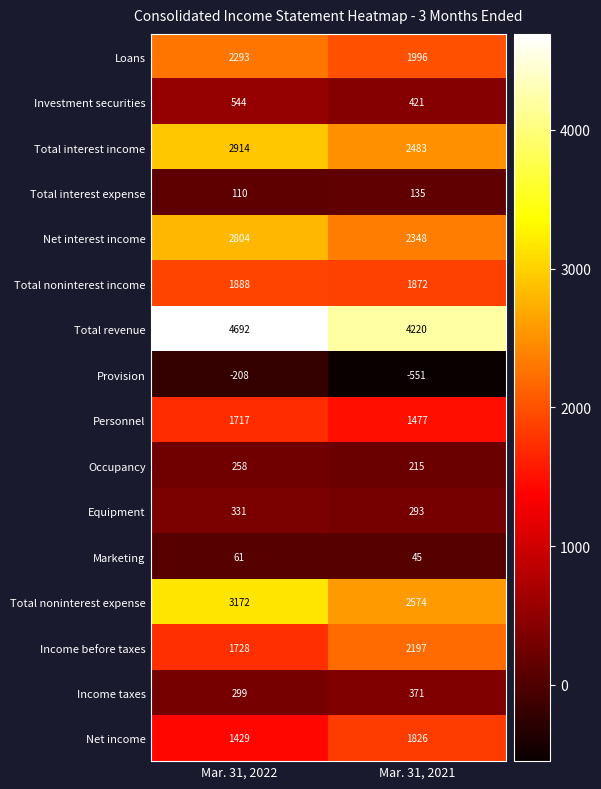

Between Mar. 31, 2022 and Mar. 31, 2021, which series saw the biggest shift?

Total noninterest expense